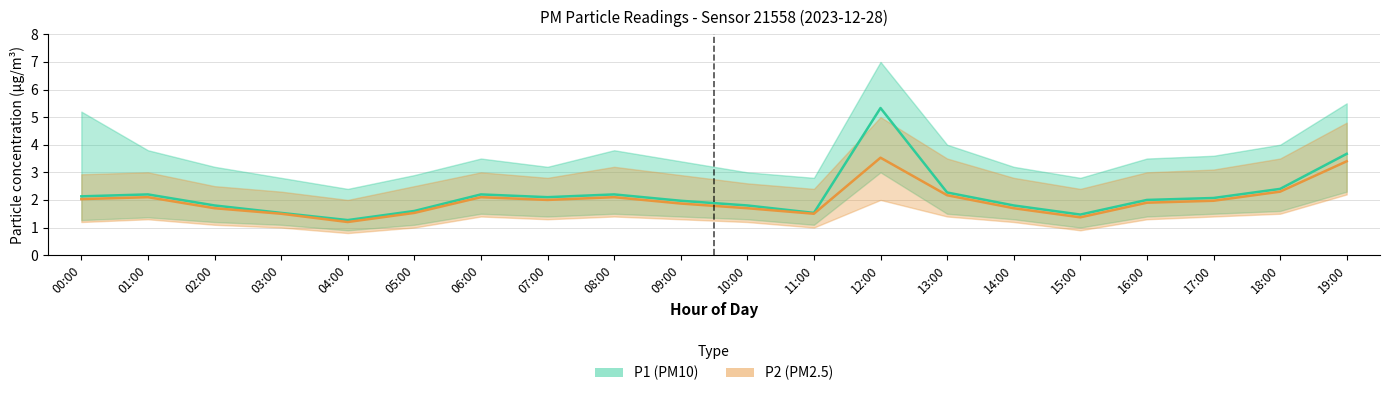

What is the difference between the P1 (PM10) values at 10:00 and 03:00?

0.3